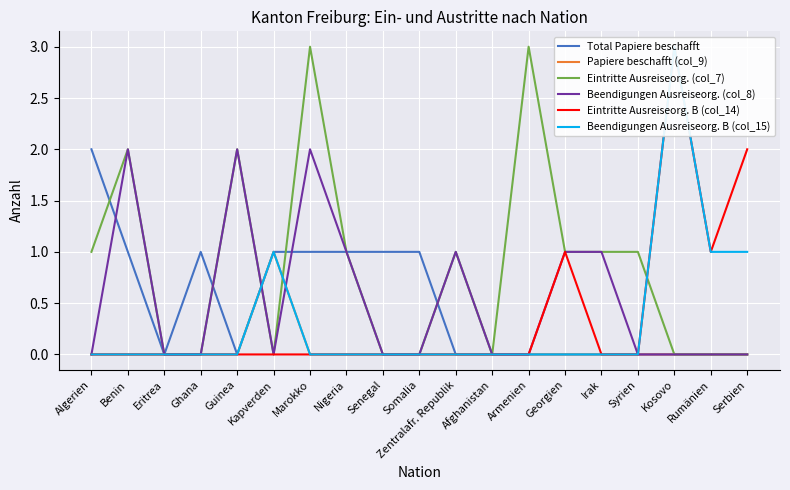

At which category does Eintritte Ausreiseorg. (col_7) reach its first local valley?

Kapverden